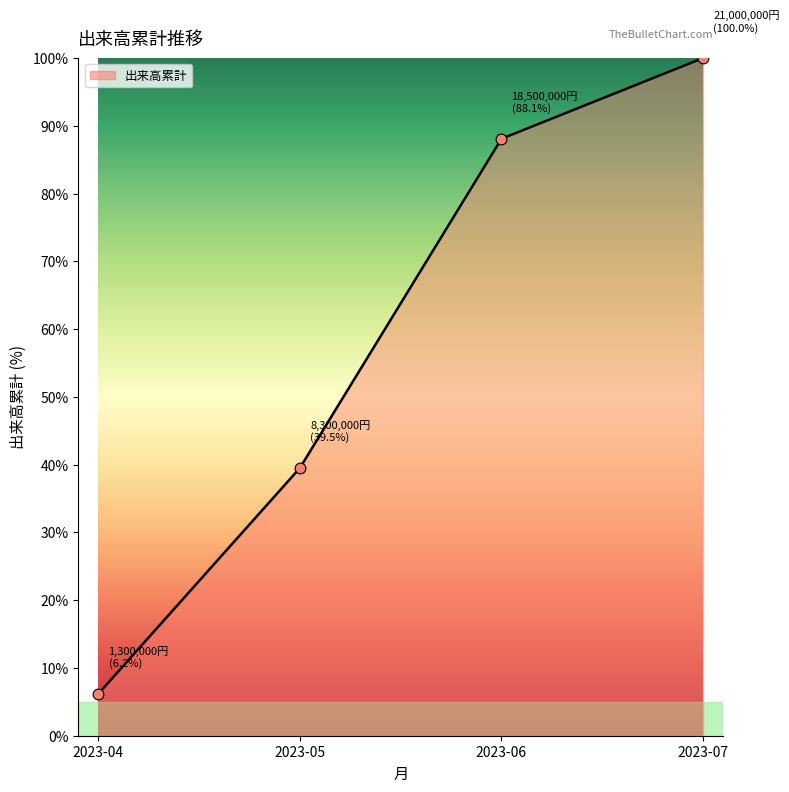

What is the change in value from 2023-05 to 2023-07?

+60.5